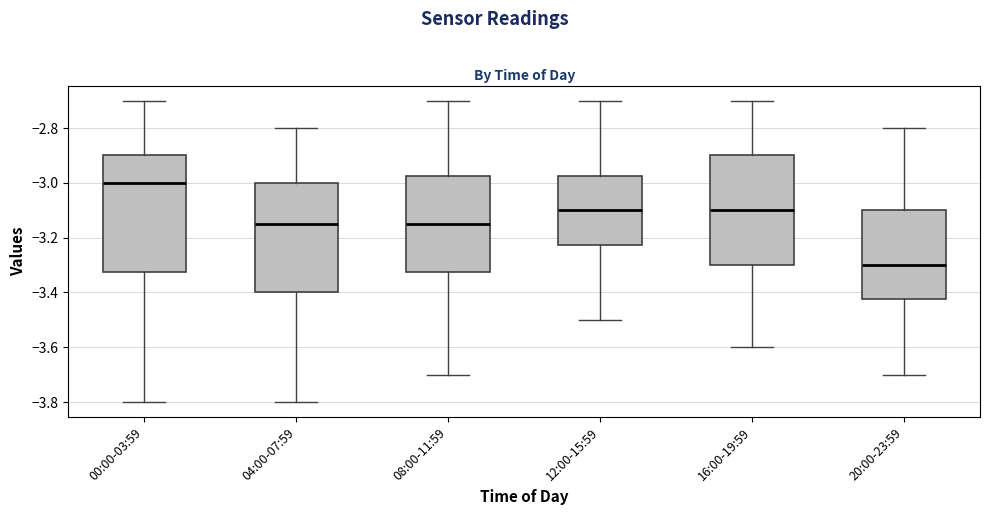

Which box is the tallest, from its lower edge to its upper edge?

00:00-03:59